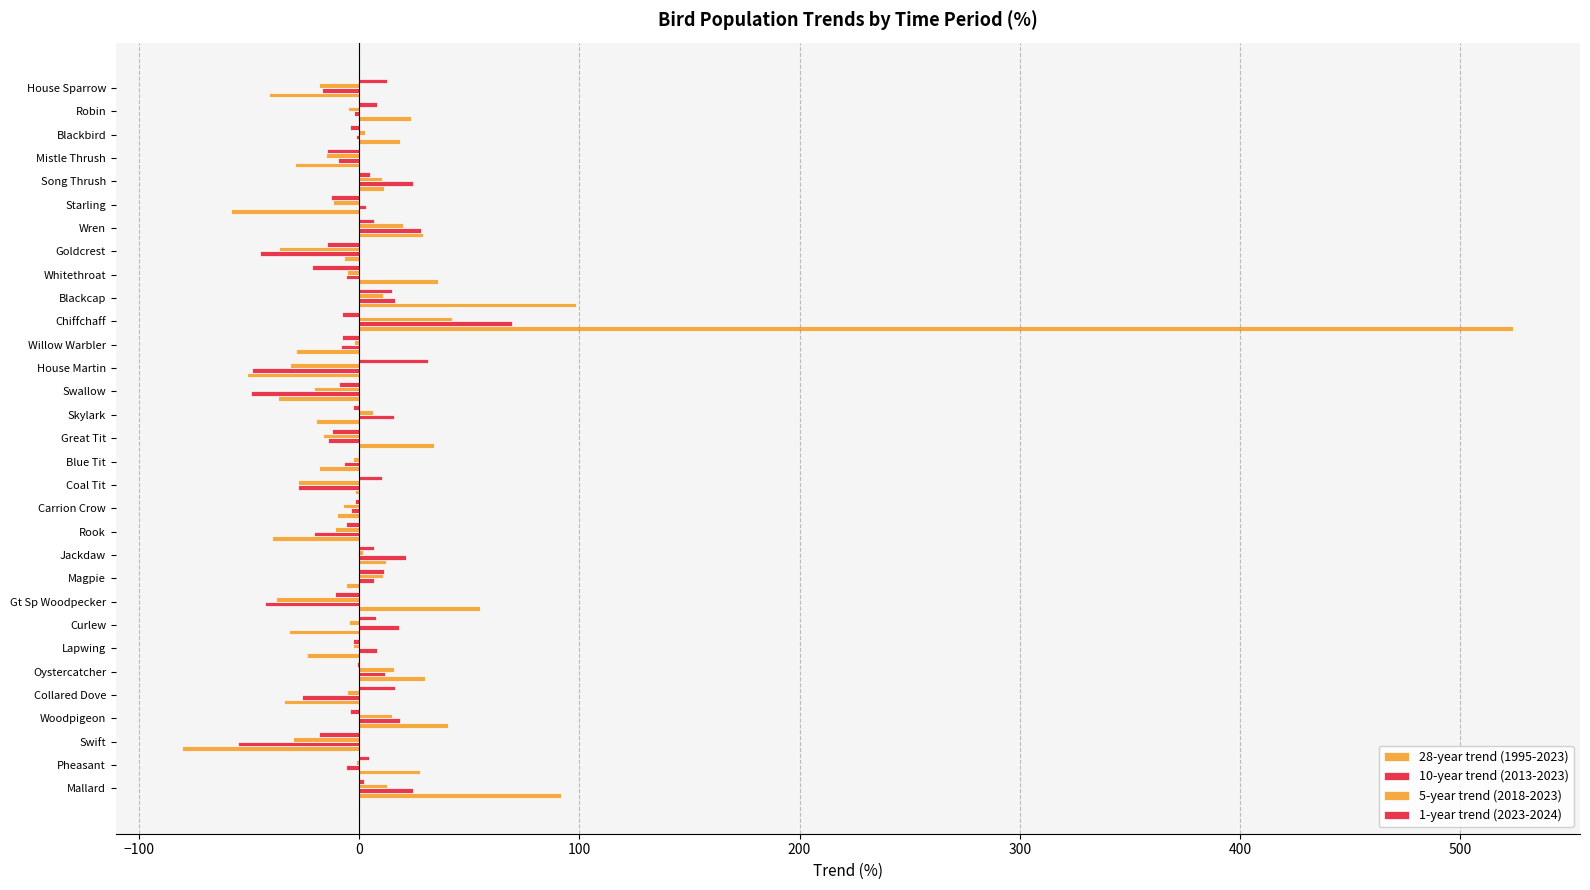

How many data points in 28-year trend (1995-2023) are above -5?

15